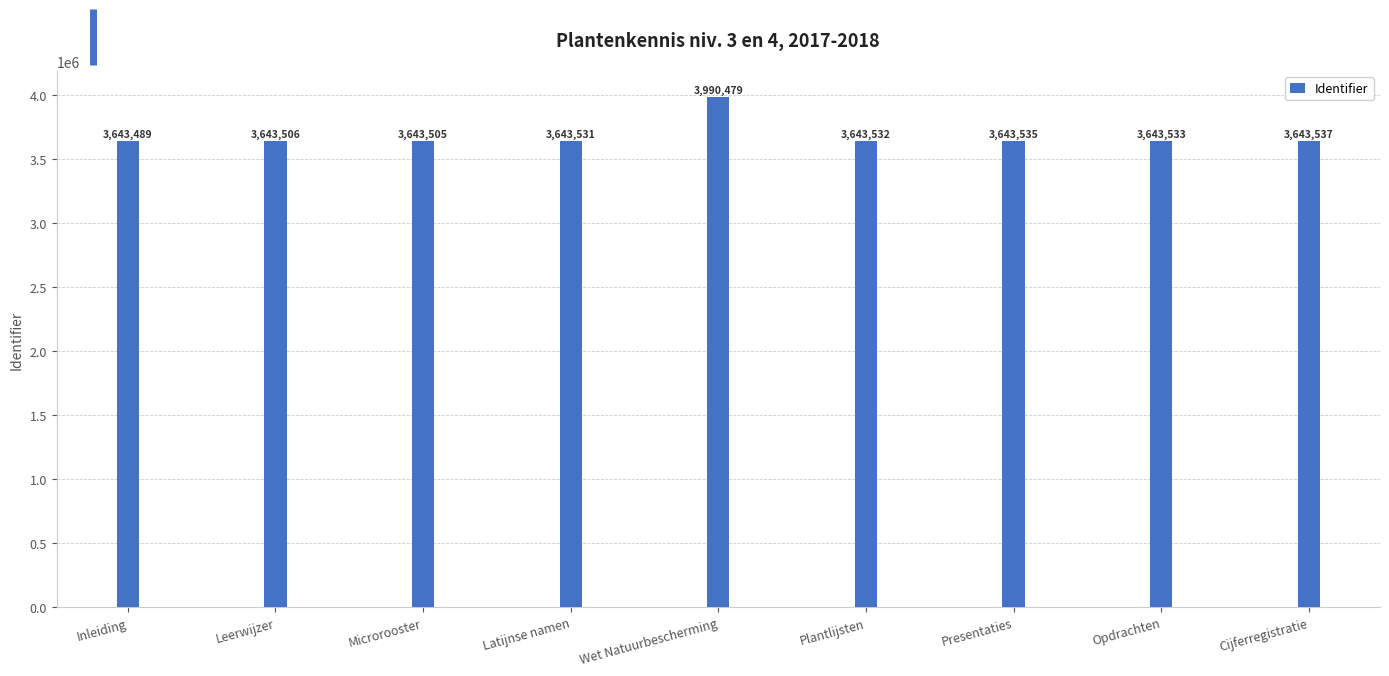

Read the value at Plantlijsten.

3643532